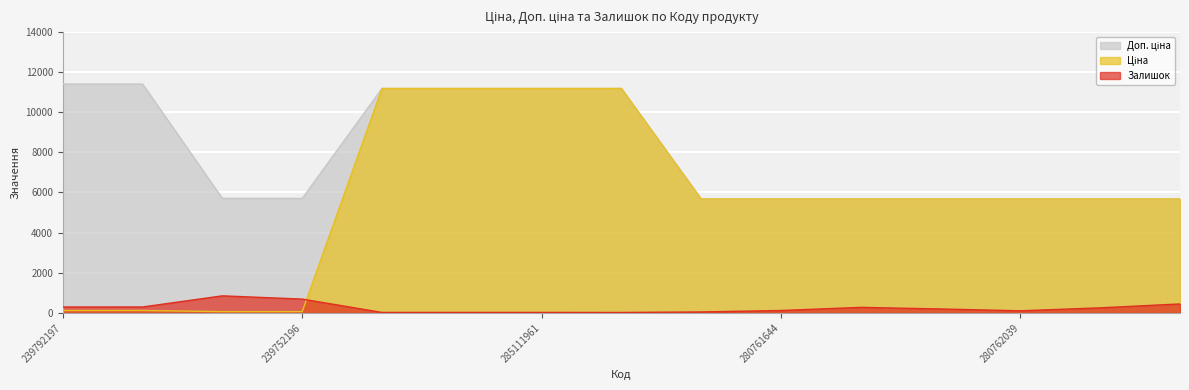

Which series has the largest total across all categories?

Доп. ціна